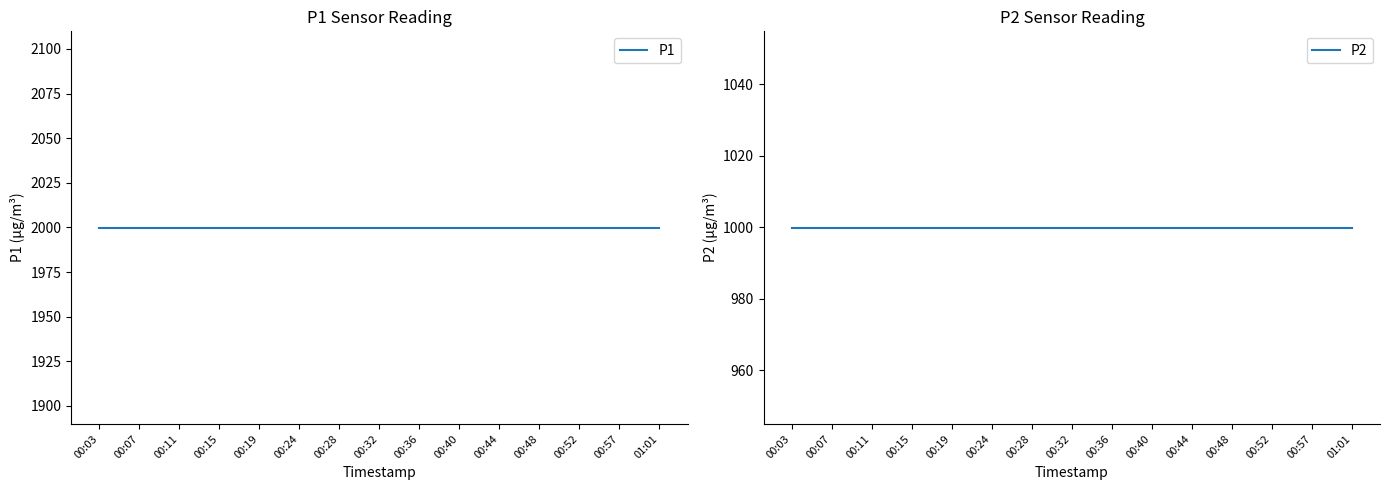

What is the average value of the P2 series?

999.9